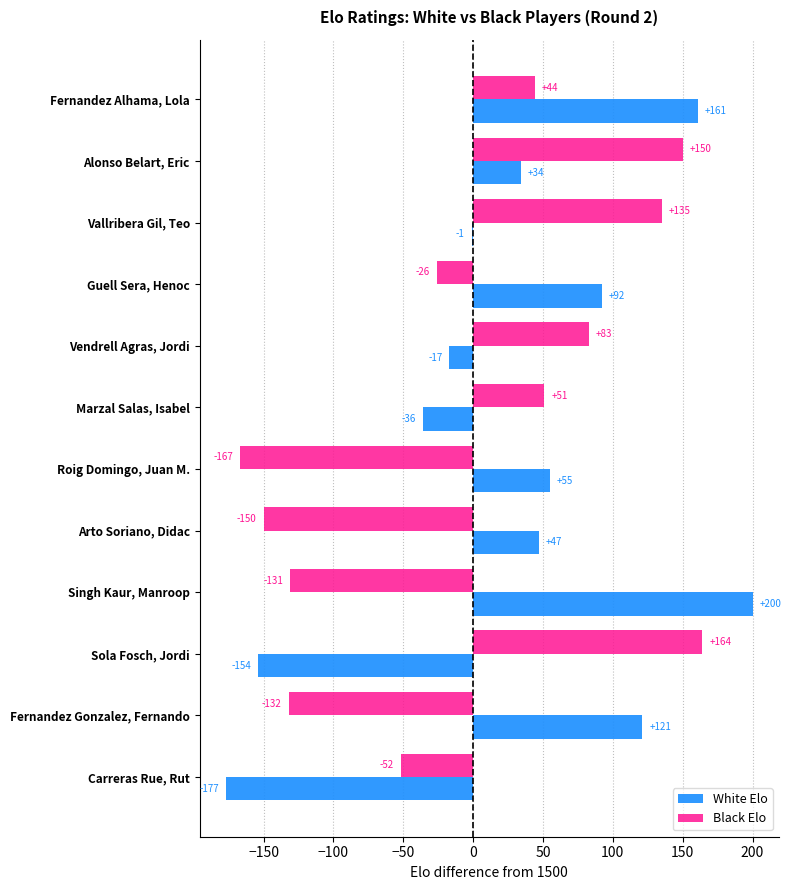

Which series changed the most between Vallribera Gil, Teo and Carreras Rue, Rut?

Black Elo